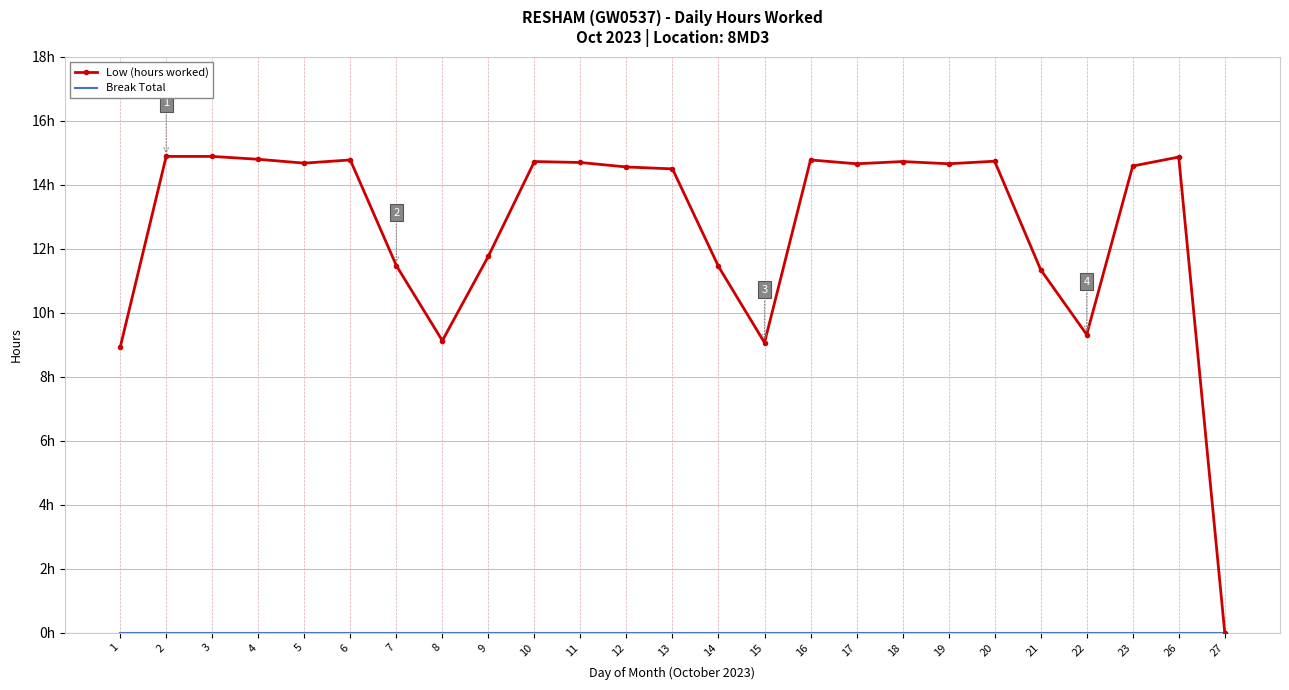

What is the value of the Low (hours worked) point at the 23rd from the left?

14.6